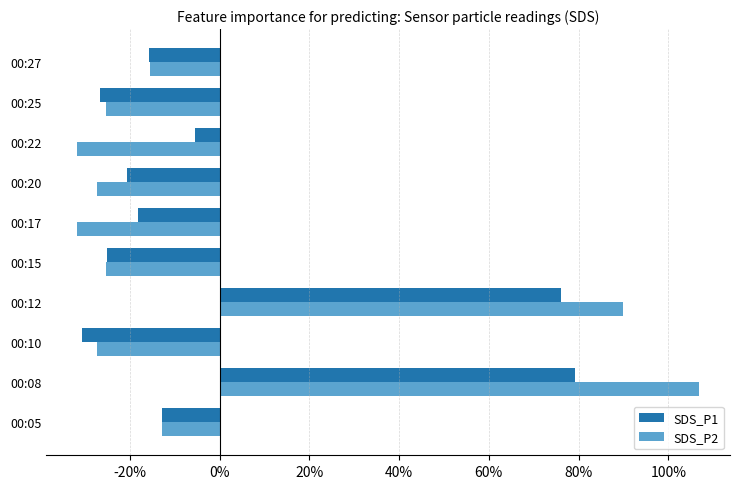

Which series has the largest range (max minus min)?

SDS_P2